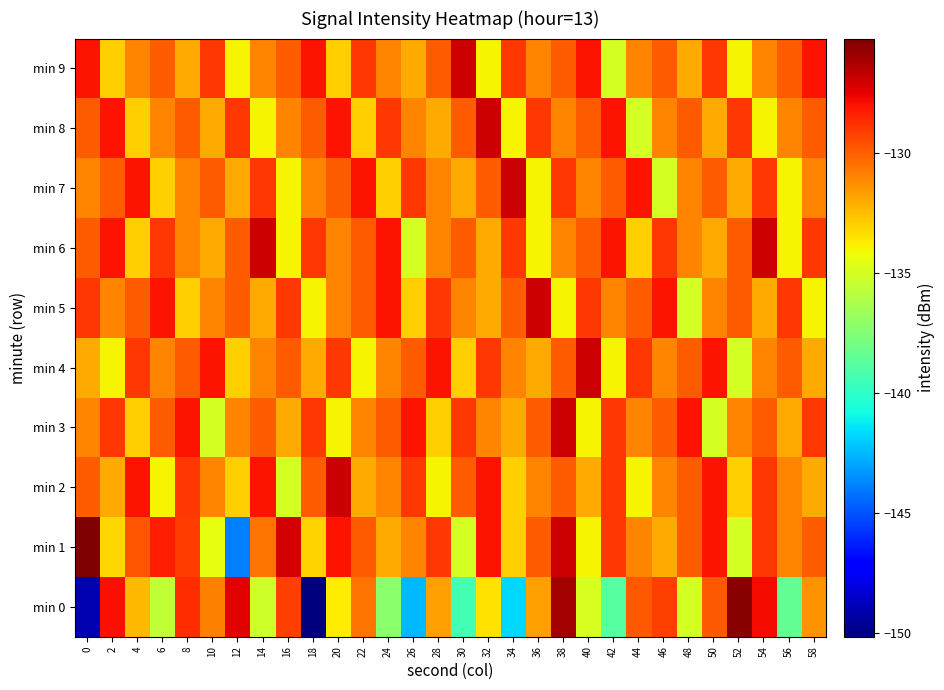

What is the smallest value displayed?

-150.2